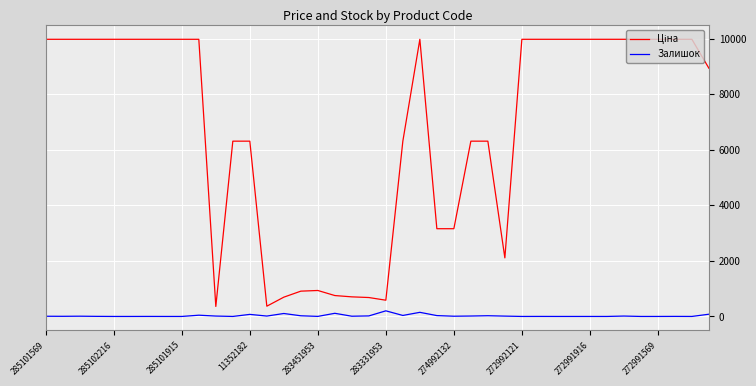

What is the maximum value shown in the chart?

9975.0